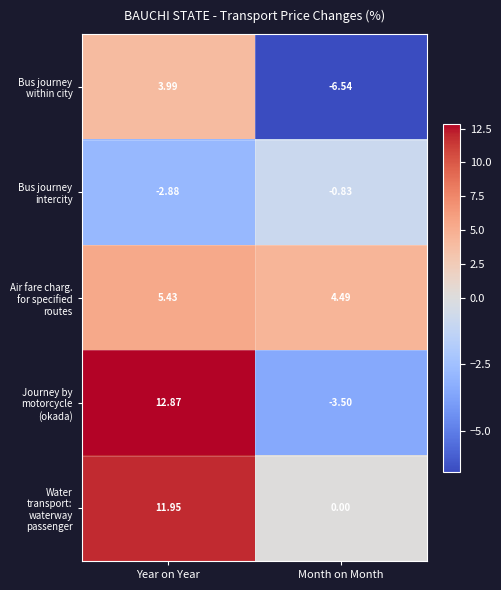

Which series has the widest spread of values?

Journey by motorcycle (okada)